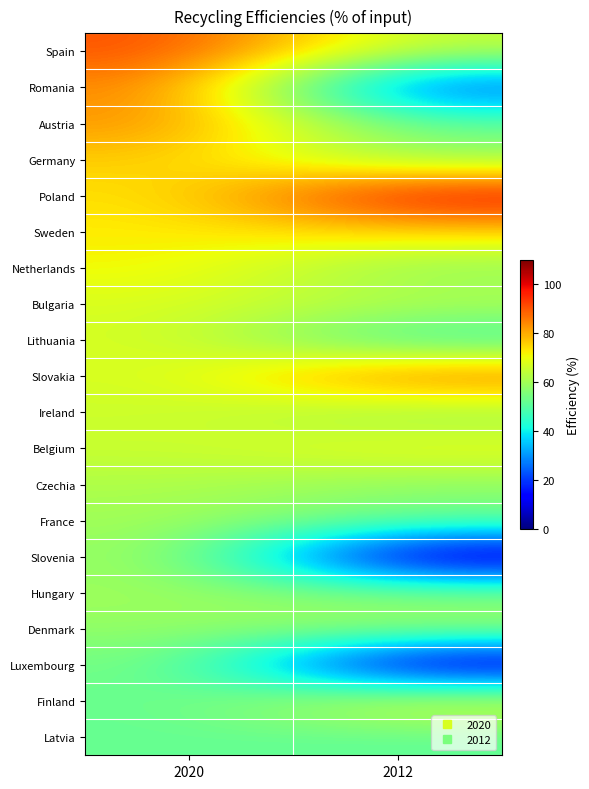

What is the total value across all series at 2012?

1099.0